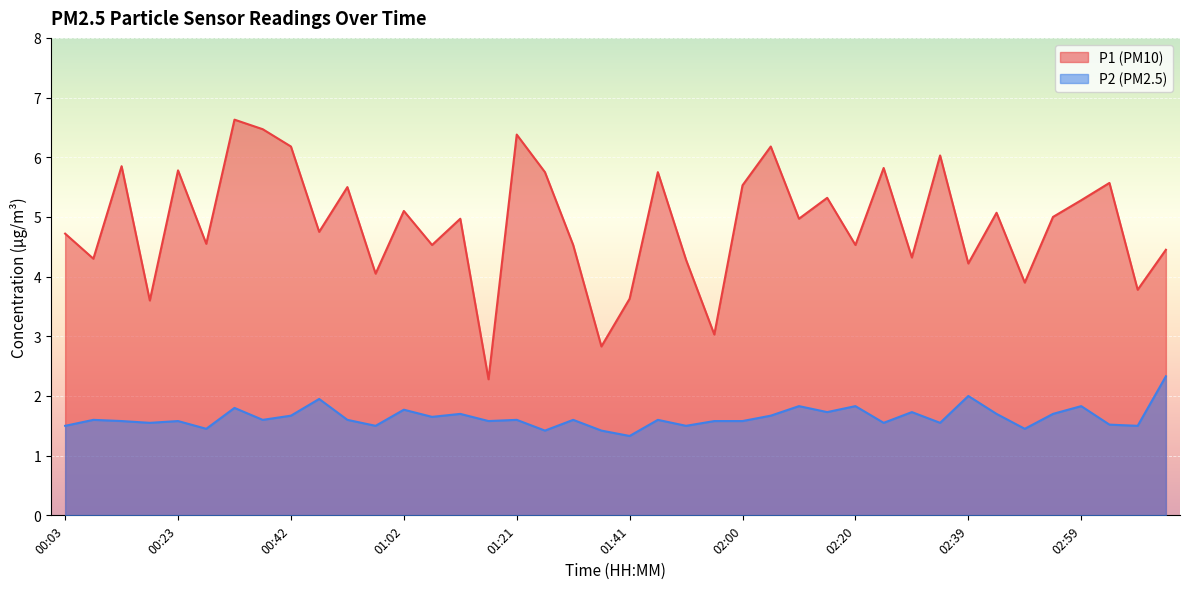

What is the label of the 40th point from the right?

00:03